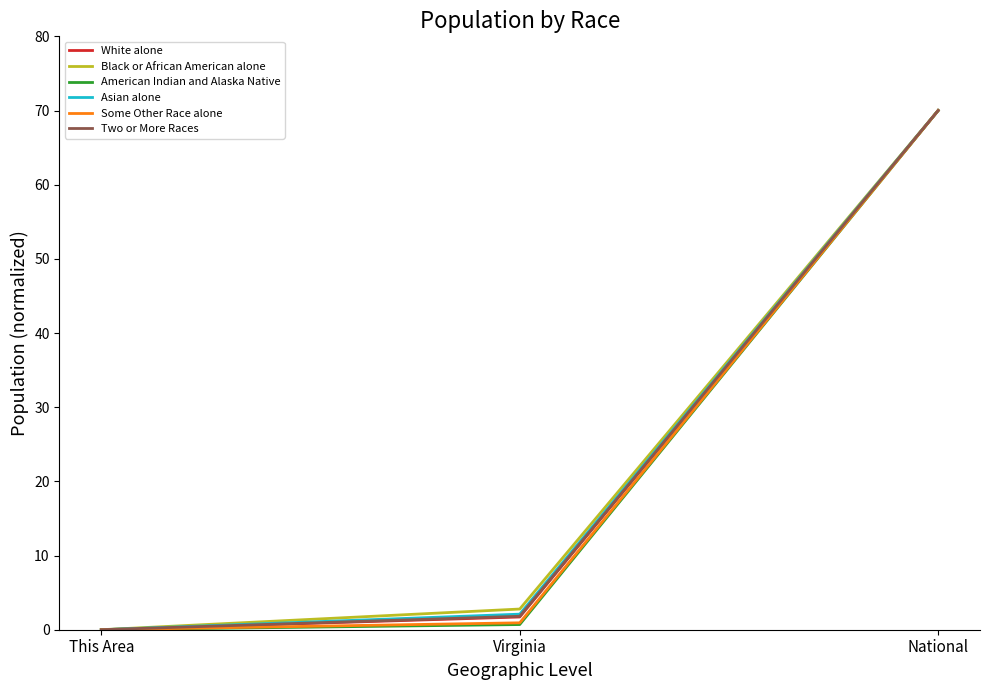

Where is American Indian and Alaska Native nearest to the value 35?

Virginia